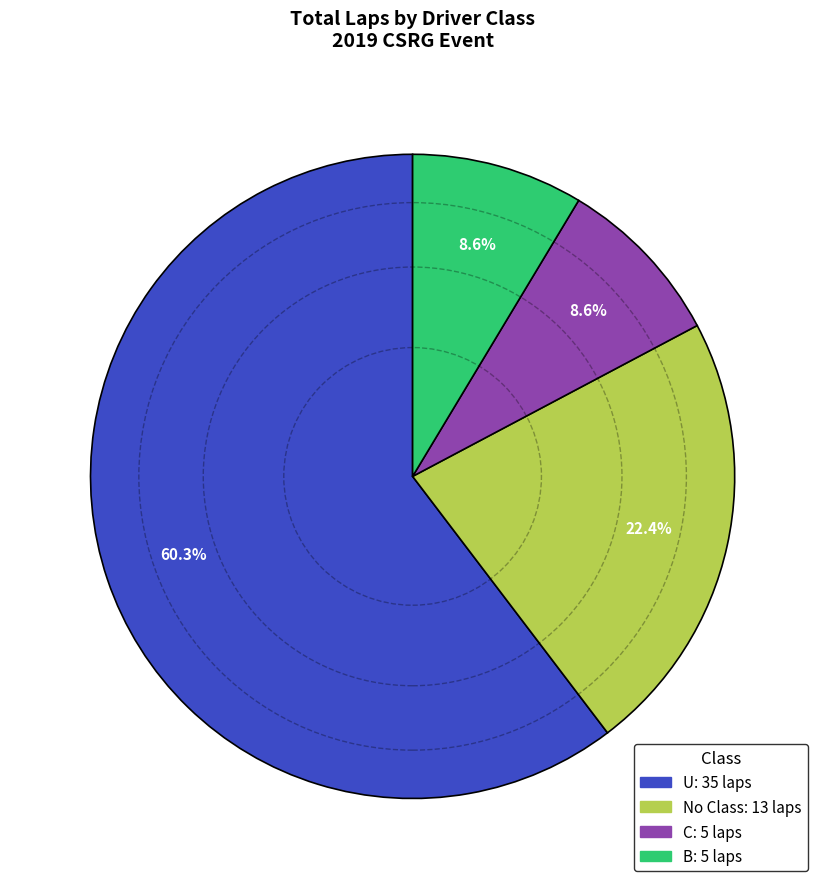

Is there any slice that represents more than half of the pie?

Yes